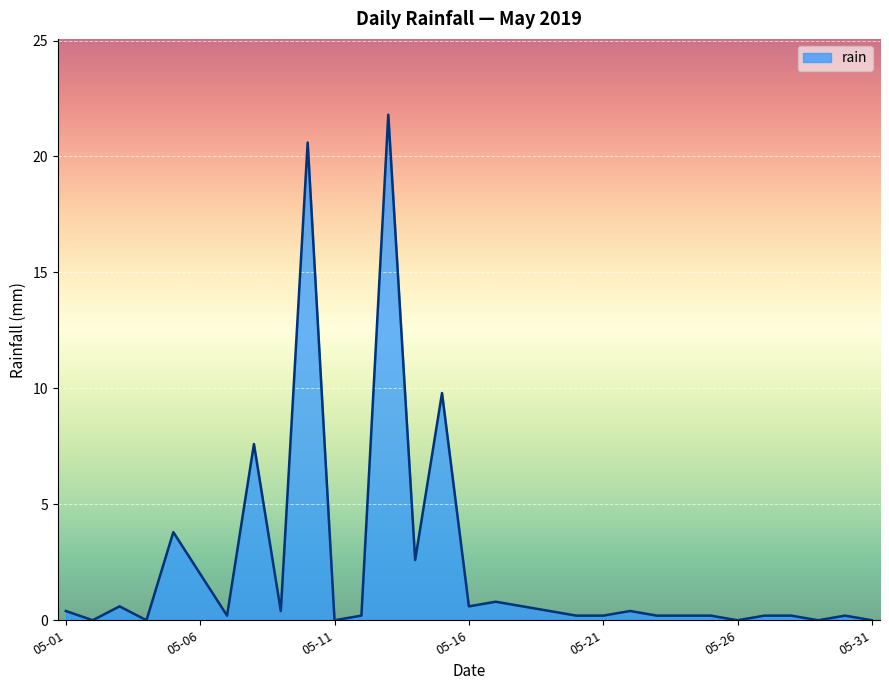

What is the maximum value shown in the chart?

21.8